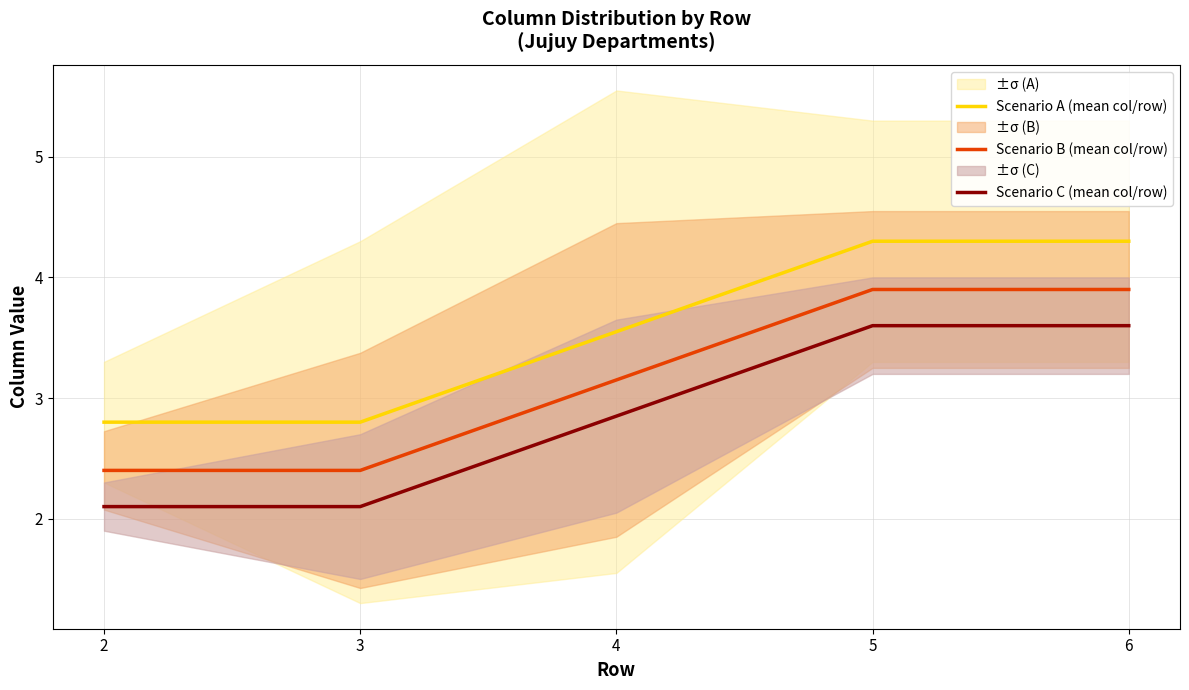

What is the minimum value shown in the chart?

2.1